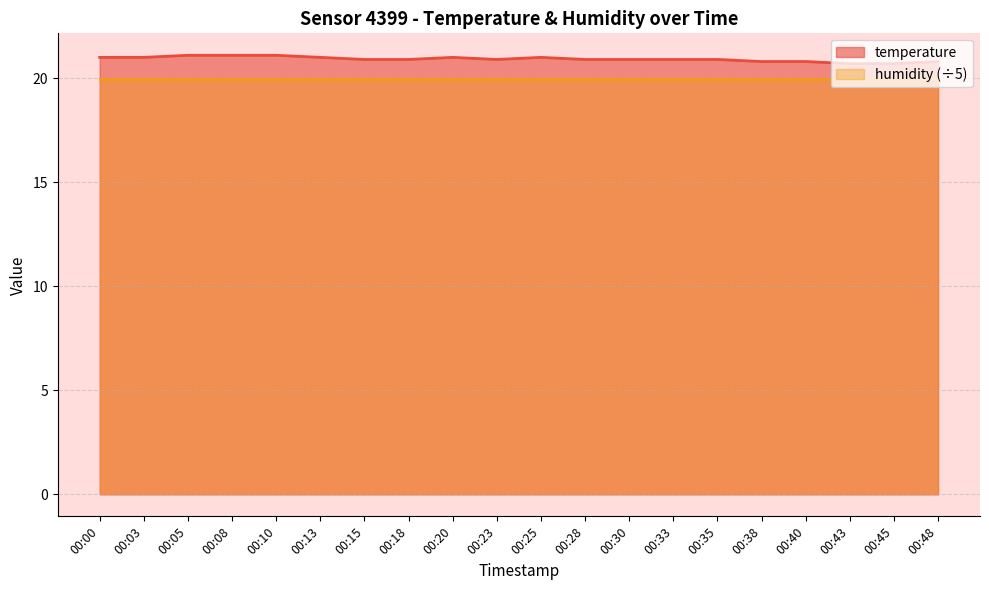

What is the sum of all values?

418.4